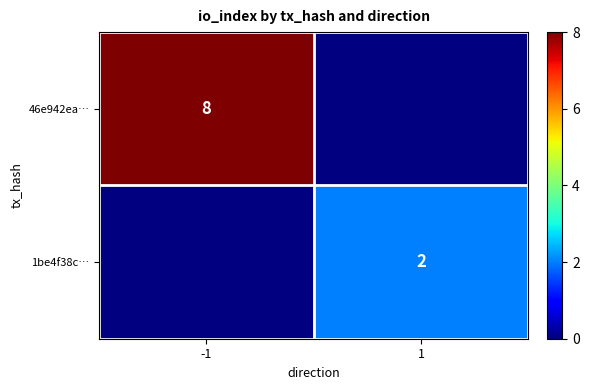

True or false: 46e942ea… has a value of 5 at -1.

False